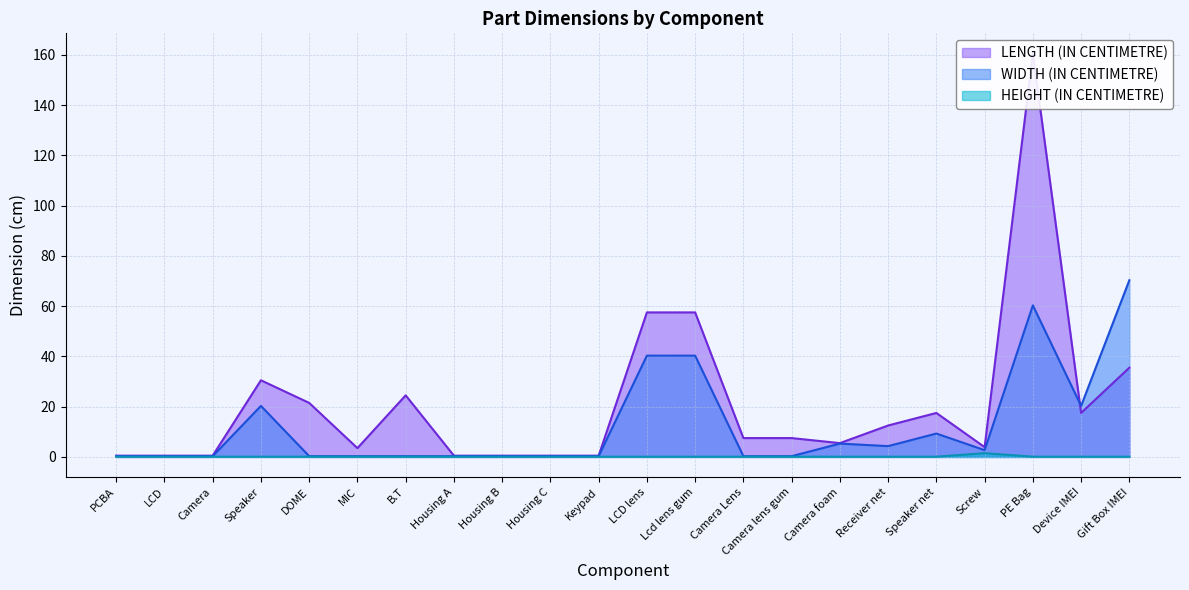

Which series has the largest total across all categories?

LENGTH (IN CENTIMETRE)